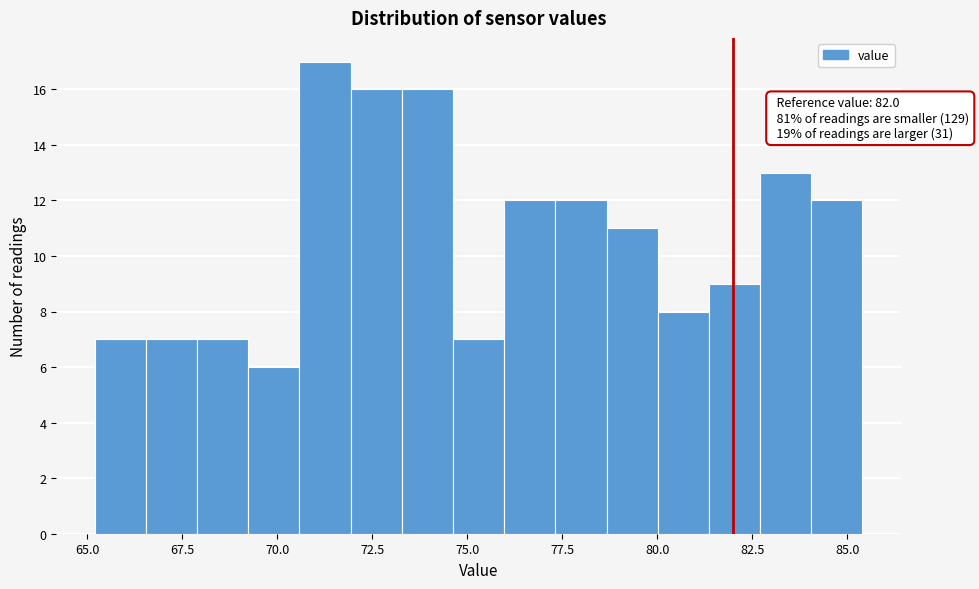

Read against the x-axis, roughly where is the centre of the tallest bar?

71.5